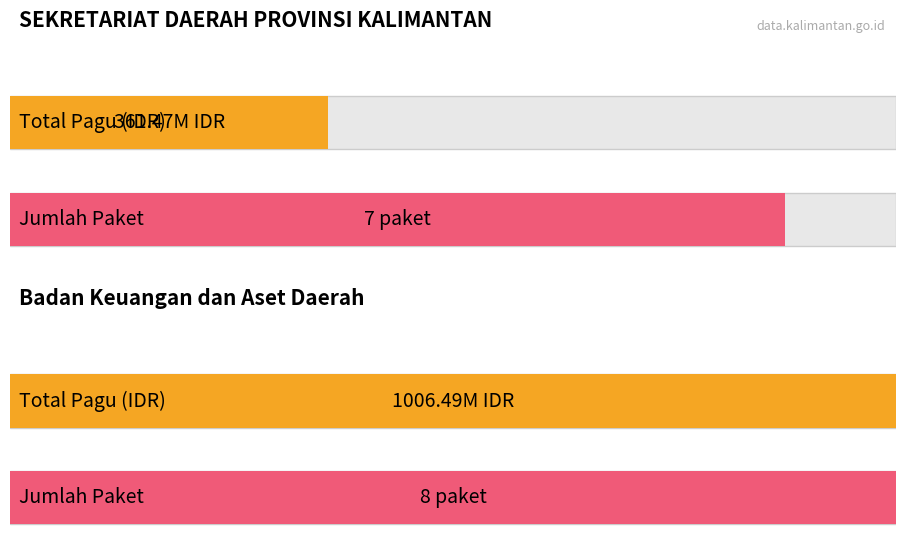

True or false: Kode RUP has a value of 15399721 at SEKRETARIAT DAERAH.

False